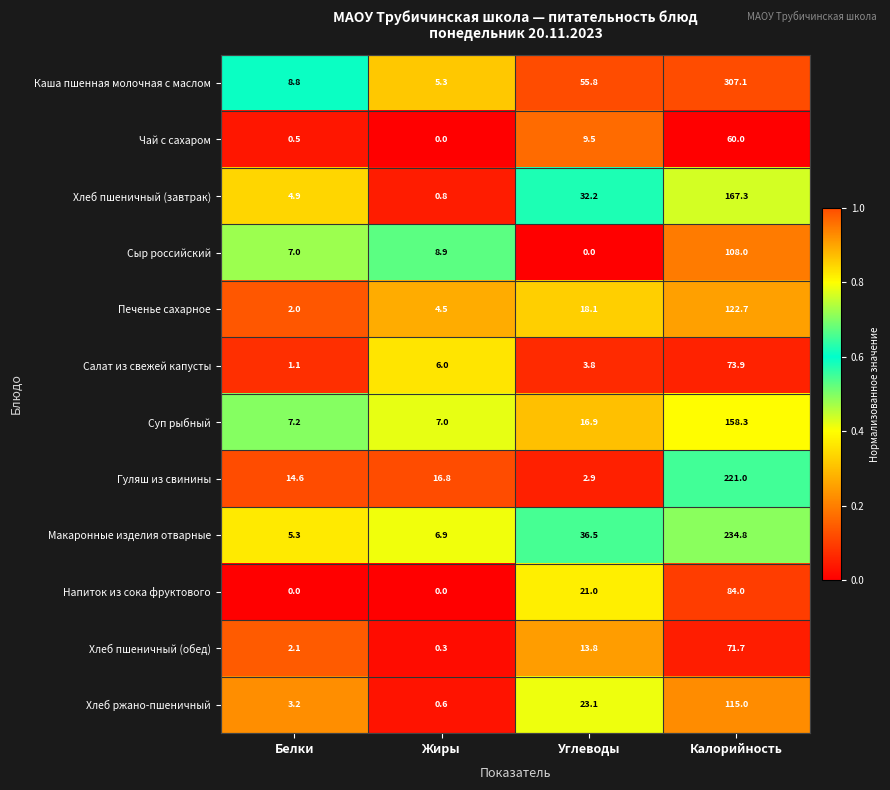

What is the sum of the Салат из свежей капусты values at Калорийность and Углеводы?

77.7